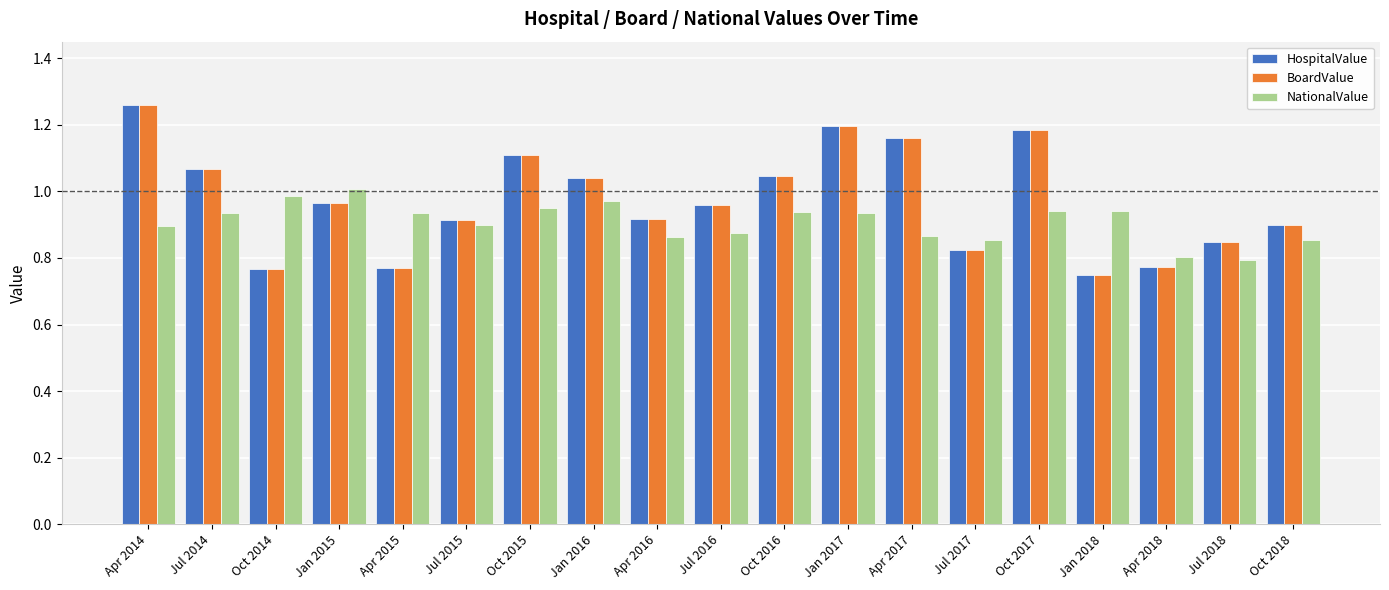

True or false: NationalValue has a value of 1.1 at Apr 2016.

False